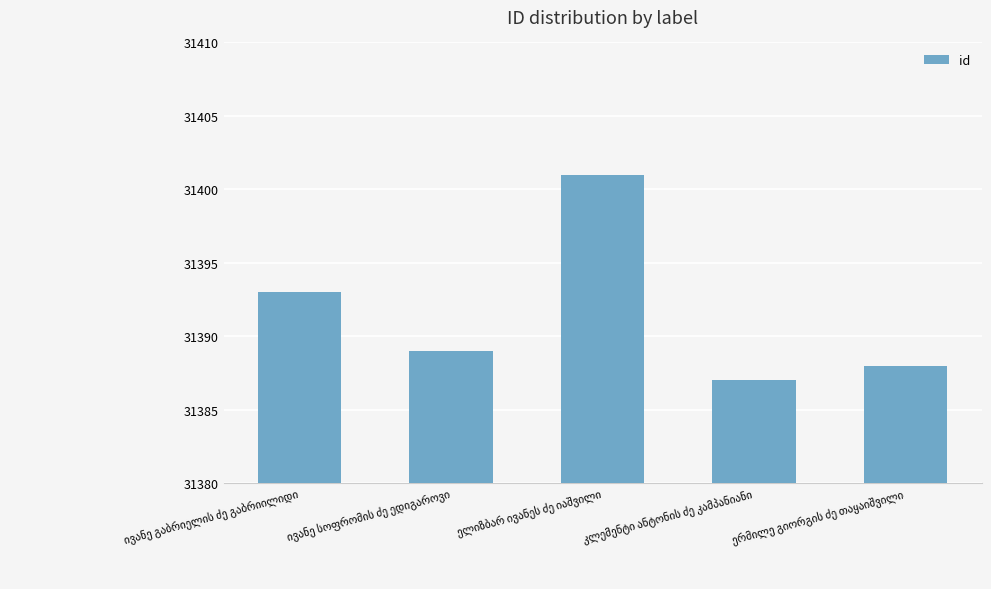

What is the difference between the maximum and minimum values?

14